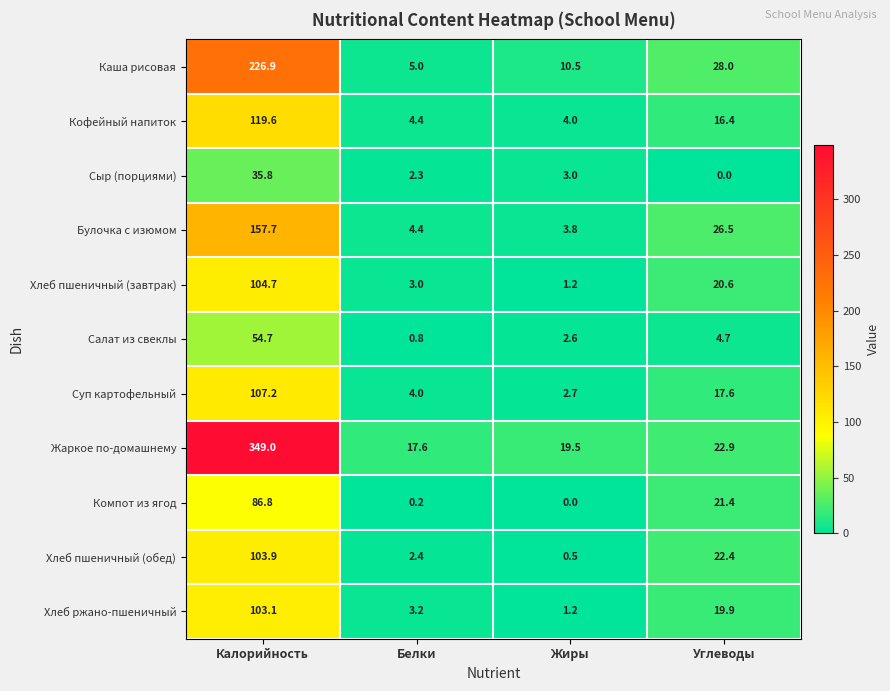

What is the average value of the Каша рисовая series?

67.6